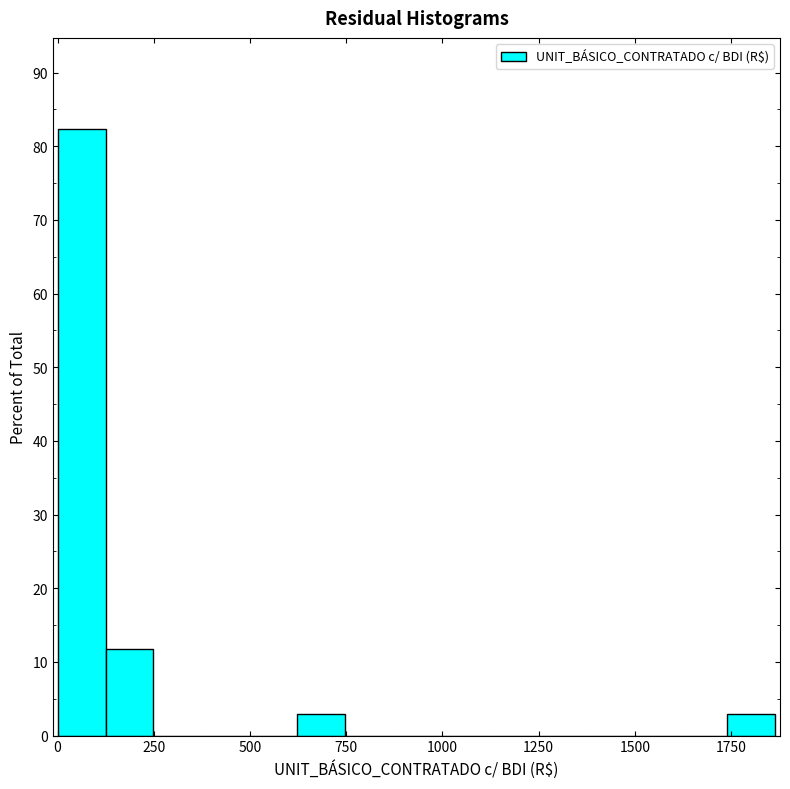

Read against the x-axis, roughly where is the centre of the tallest bar?

50